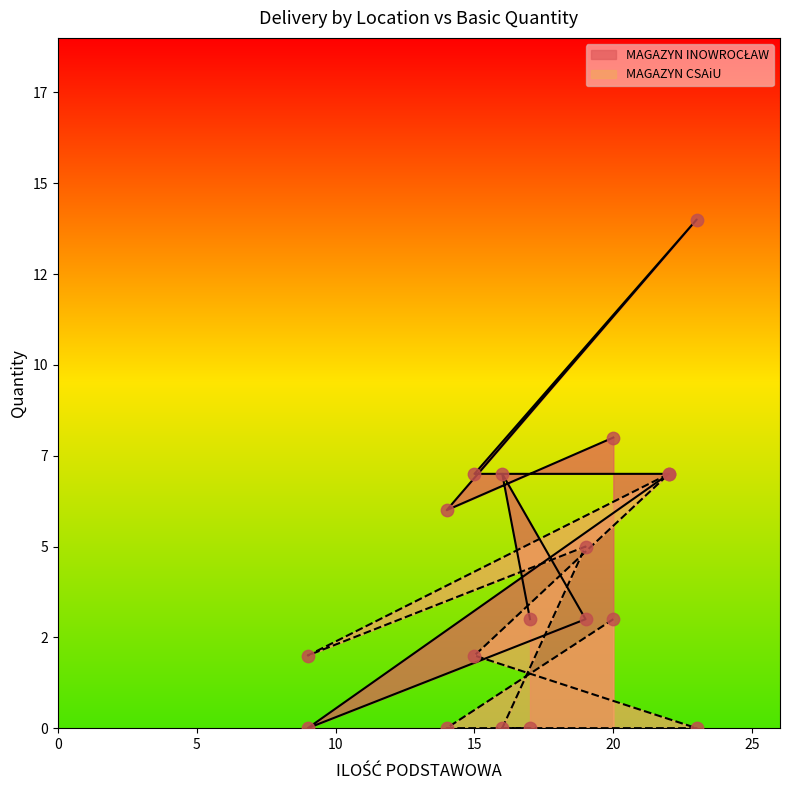

At which category is the sum across all series the highest?

3